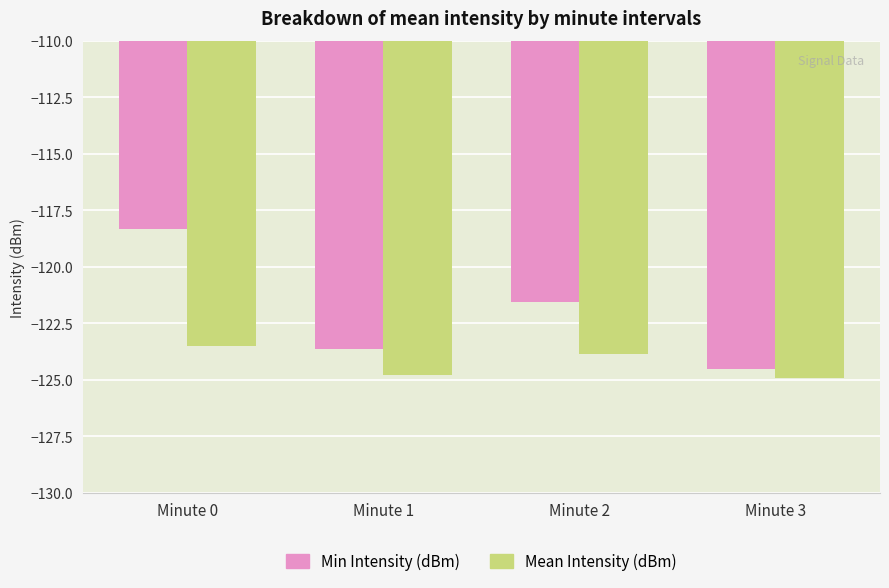

At which label is Min Intensity (dBm) closest to -121?

Minute 2